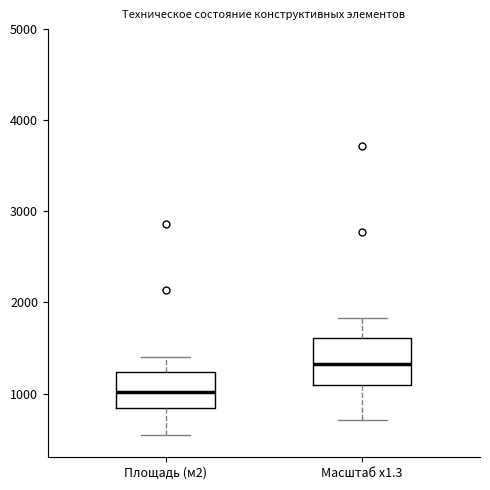

Reading left to right, transcribe this box plot: for each box, give where its median line is, the range the box spans, and where its two whiskers end, as read against the y-axis. The values are not printed on the chart, so give them approximately, as read against the axis.

Площадь (м2): median 1000, box 800 to 1200, whiskers 500 to 1400
Масштаб x1.3: median 1300, box 1100 to 1600, whiskers 700 to 1800